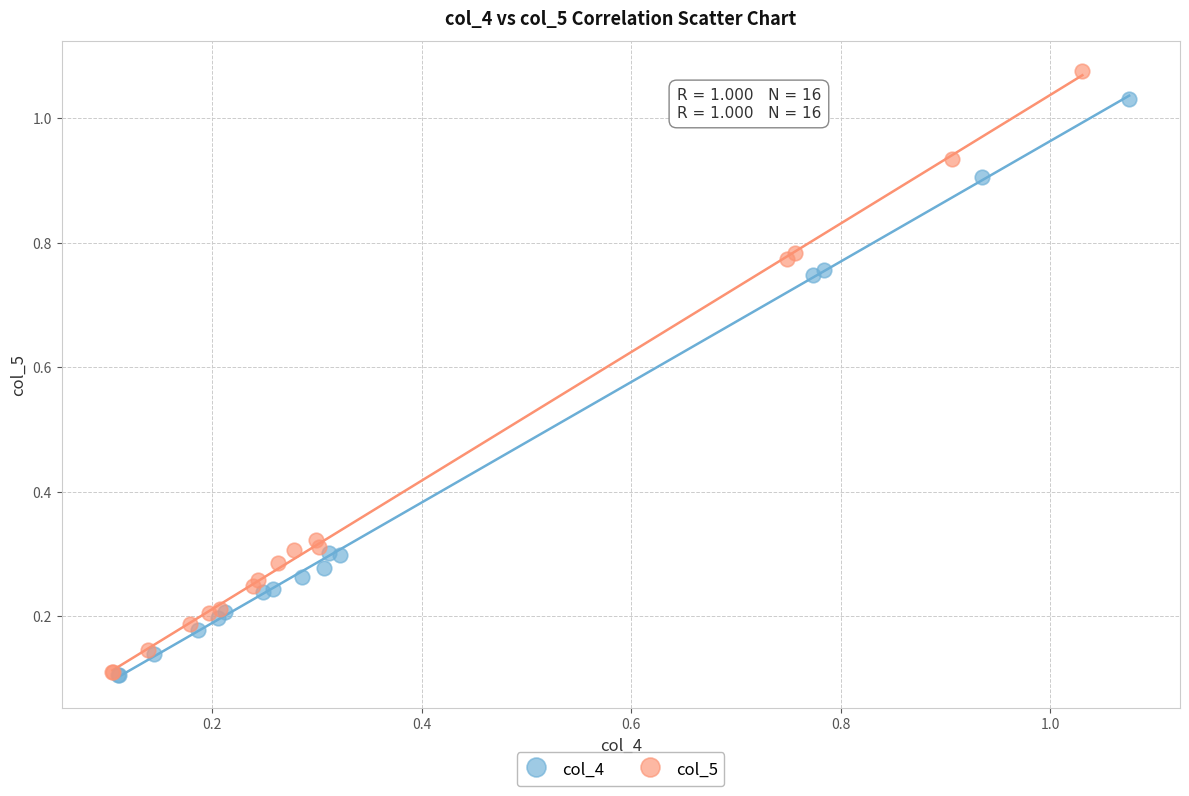

Which series reaches the maximum Y coordinate?

col_5